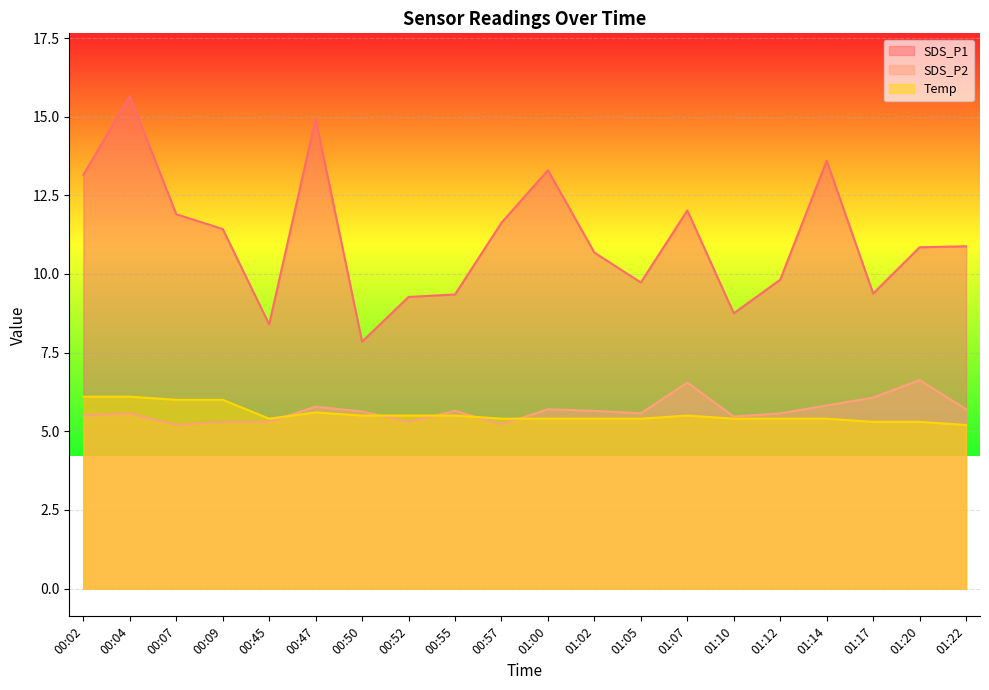

Which series has the largest total across all categories?

SDS_P1